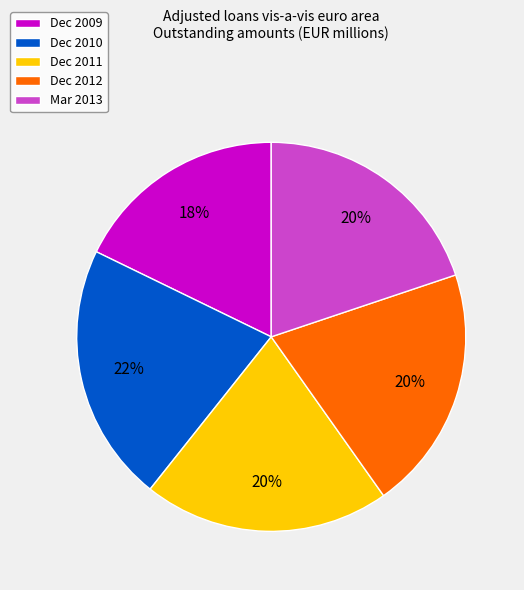

How many segments does this pie chart have?

5